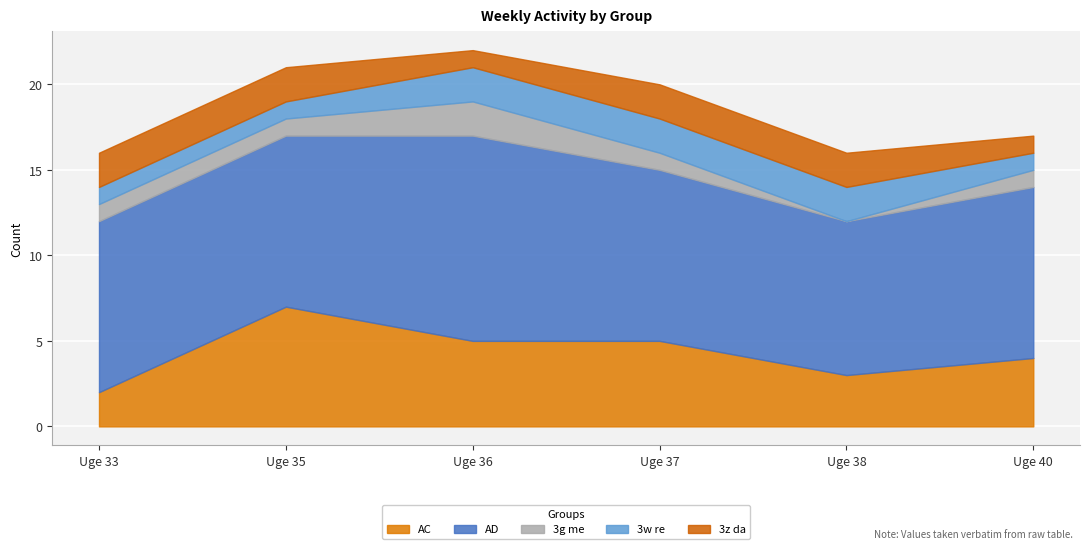

Reading left to right, extract all data points from this chart.

AC: Uge 33=2	Uge 35=7	Uge 36=5	Uge 37=5	Uge 38=3	Uge 40=4
AD: Uge 33=10	Uge 35=10	Uge 36=12	Uge 37=10	Uge 38=9	Uge 40=10
3g me: Uge 33=1	Uge 35=1	Uge 36=2	Uge 37=1	Uge 38=0	Uge 40=1
3w re: Uge 33=1	Uge 35=1	Uge 36=2	Uge 37=2	Uge 38=2	Uge 40=1
3z da: Uge 33=2	Uge 35=2	Uge 36=1	Uge 37=2	Uge 38=2	Uge 40=1